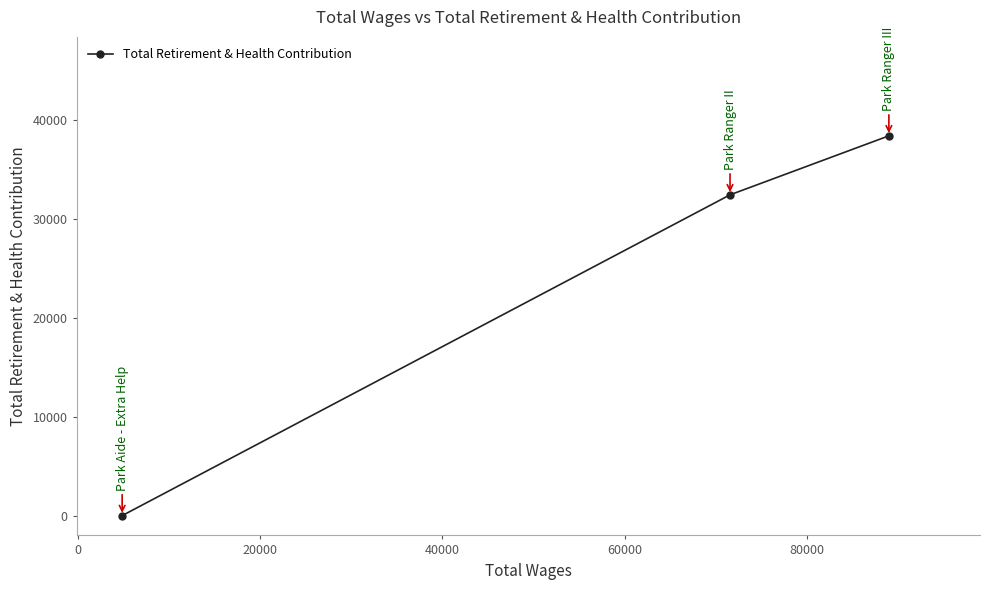

What is the greatest value displayed?

38380